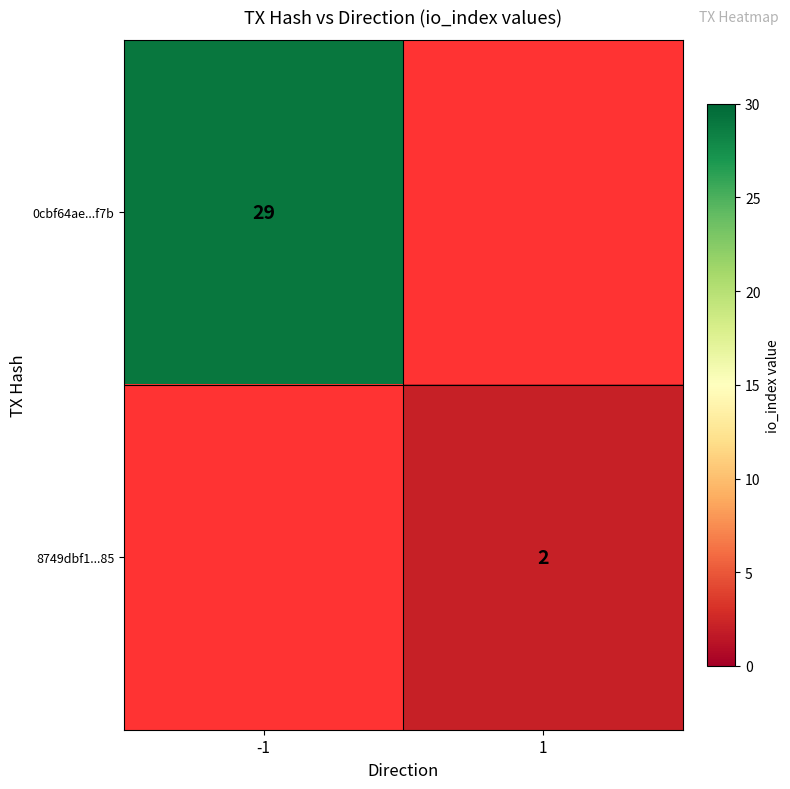

True or false: 8749dbf1...85 has a value of 1 at 1.

False